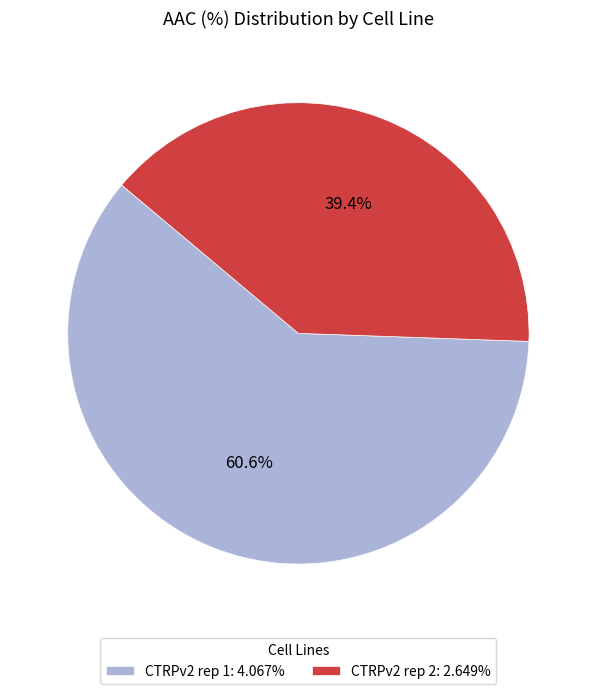

The CTRPv2 rep 2 slice represents 49% of the pie. True or false?

False